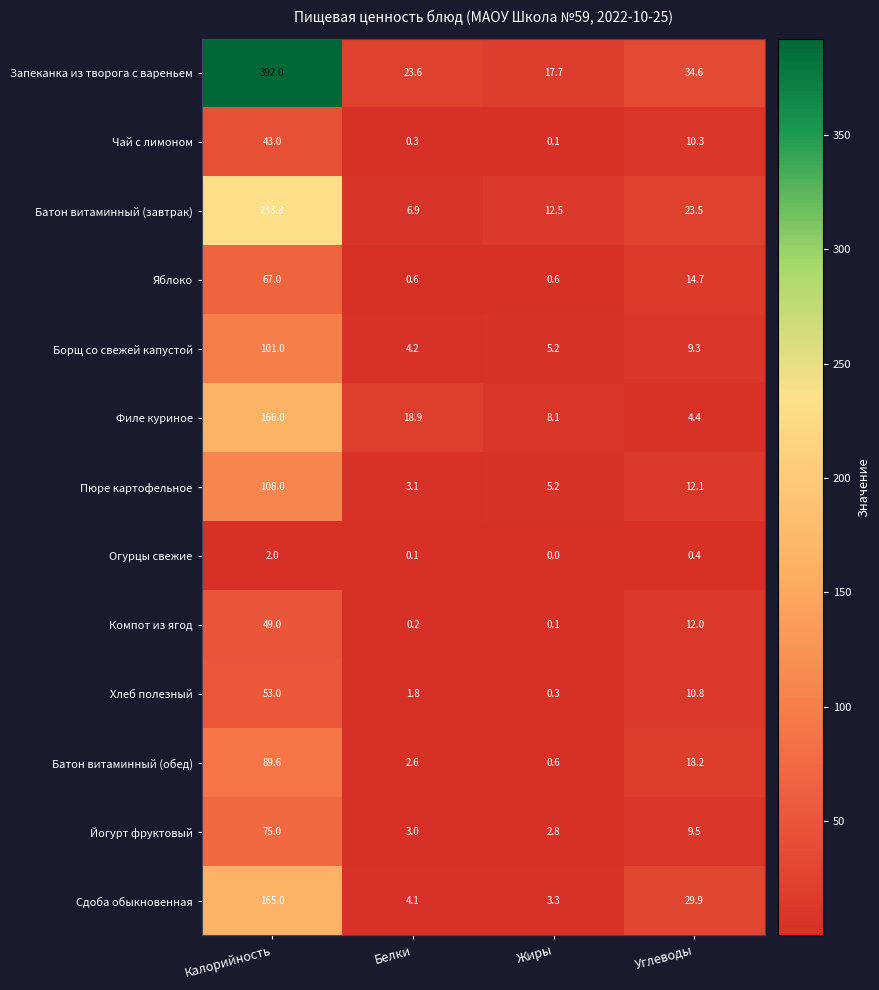

Rank the series at Белки from highest to lowest value.

Запеканка из творога с вареньем, Филе куриное, Батон витаминный (завтрак), Борщ со свежей капустой, Сдоба обыкновенная, Пюре картофельное, Йогурт фруктовый, Батон витаминный (обед), Хлеб полезный, Яблоко, Чай с лимоном, Компот из ягод, Огурцы свежие